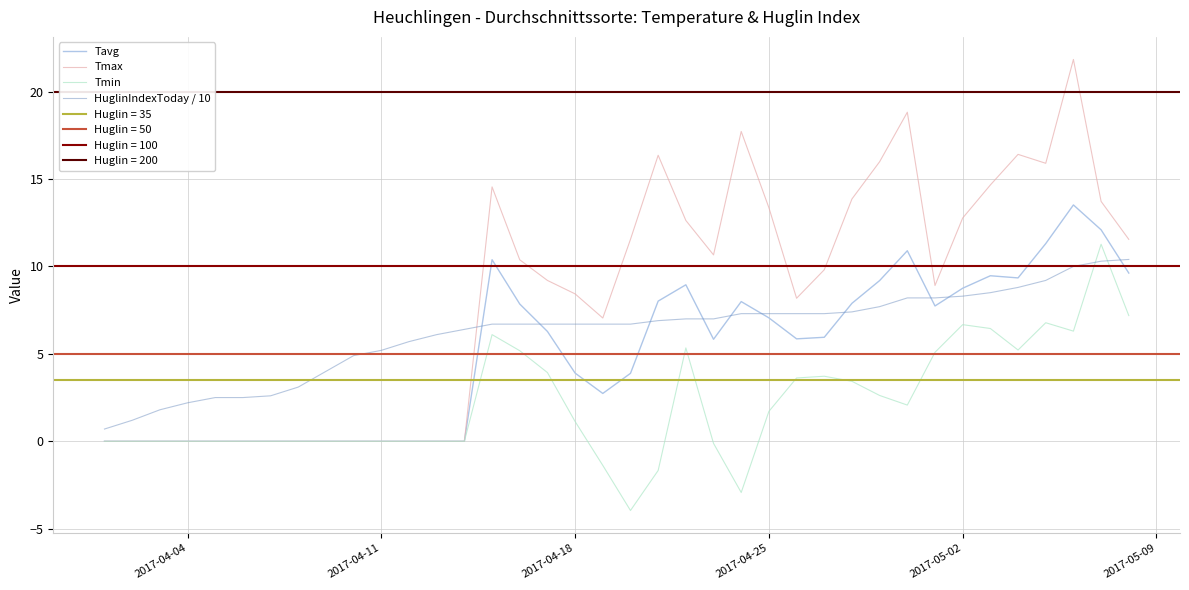

The value of HuglinIndexToday / 10 at 2017-04-18 is 9.8. True or false?

False